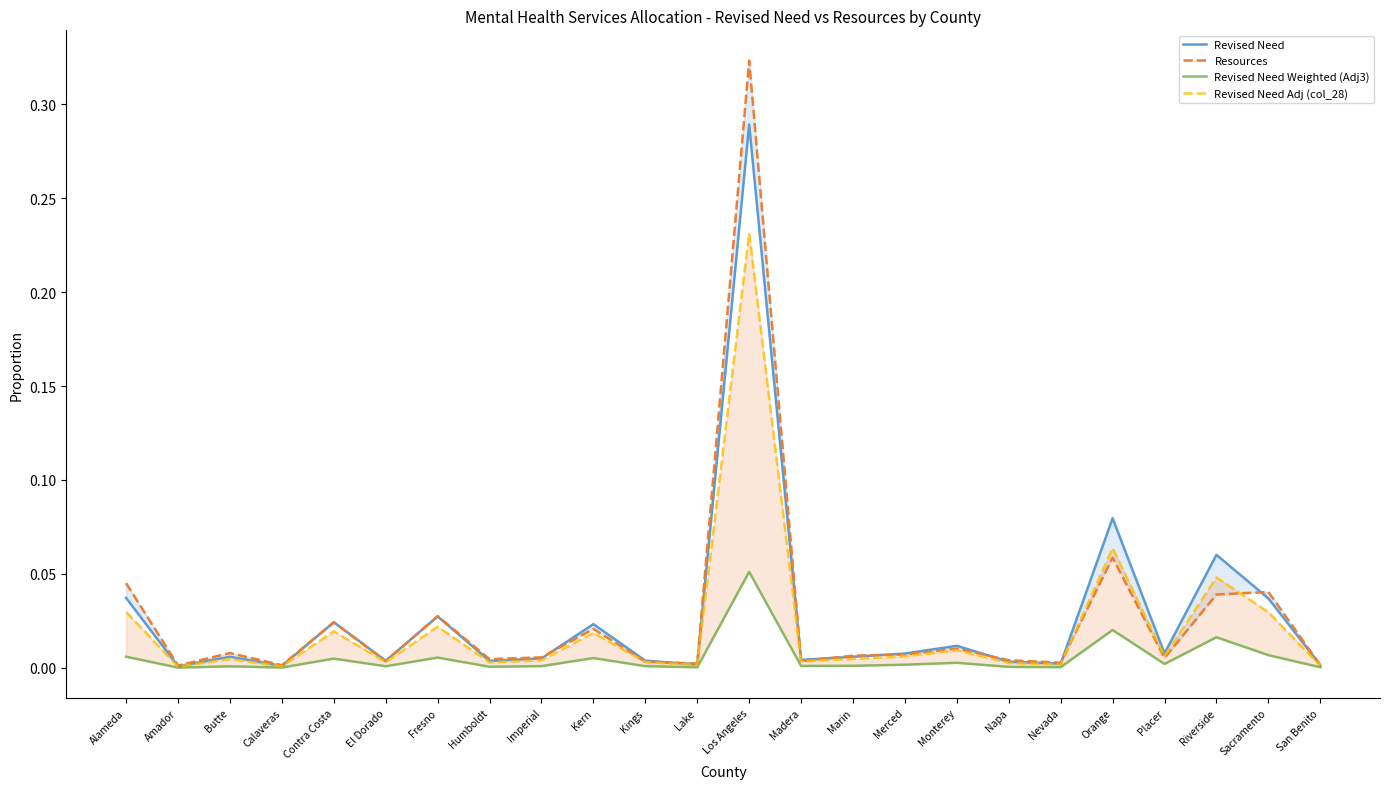

Where is the first local minimum for Revised Need Adj (col_28)?

Amador